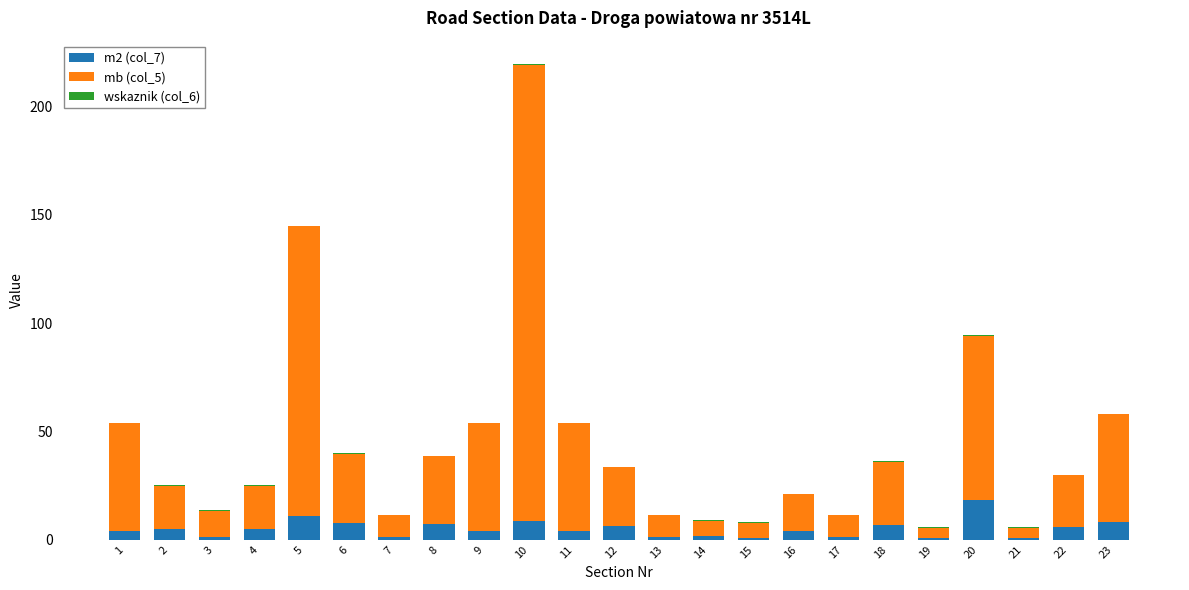

At which category is the sum across all series the highest?

10